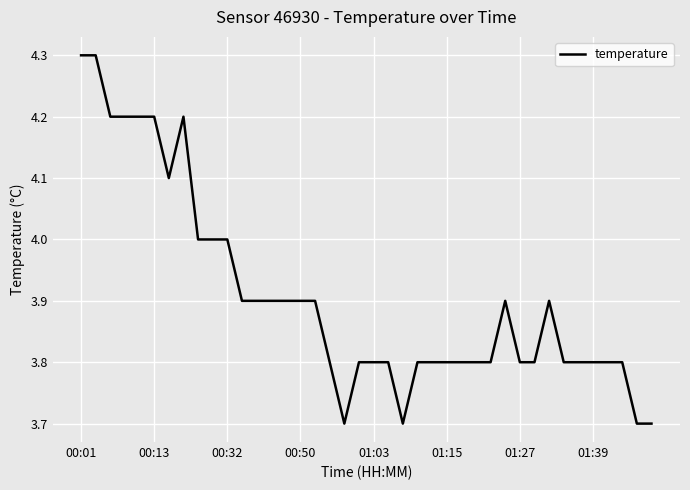

What is the maximum value shown in the chart?

4.3